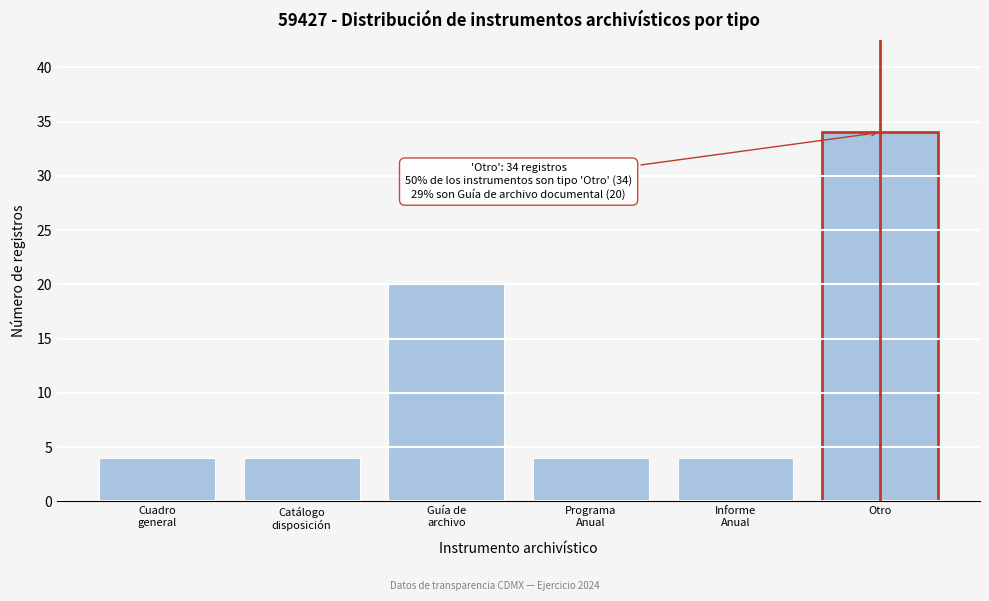

Reading left to right, what are all the values shown in this chart?

4	4	20	4	4	34